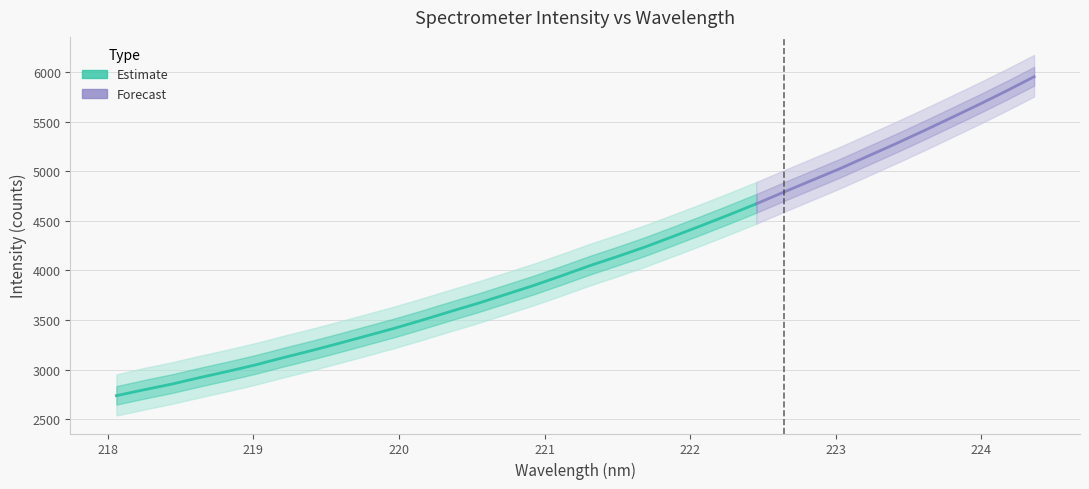

What is the smallest value displayed?

2736.1